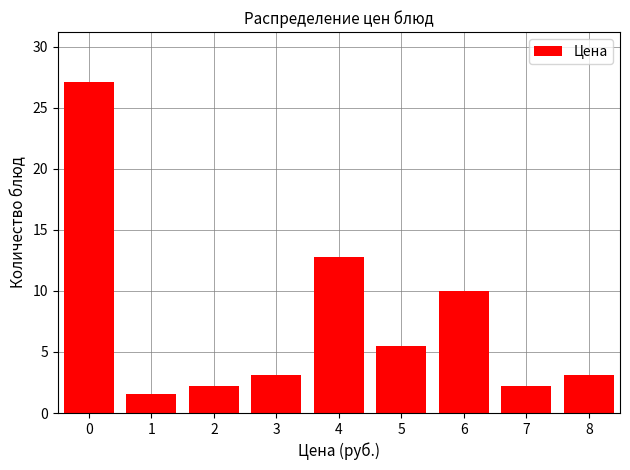

Reading left to right, extract all data points from this chart.

0=27.1	1=1.5	2=2.2	3=3.1	4=12.8	5=5.5	6=10.0	7=2.2	8=3.1